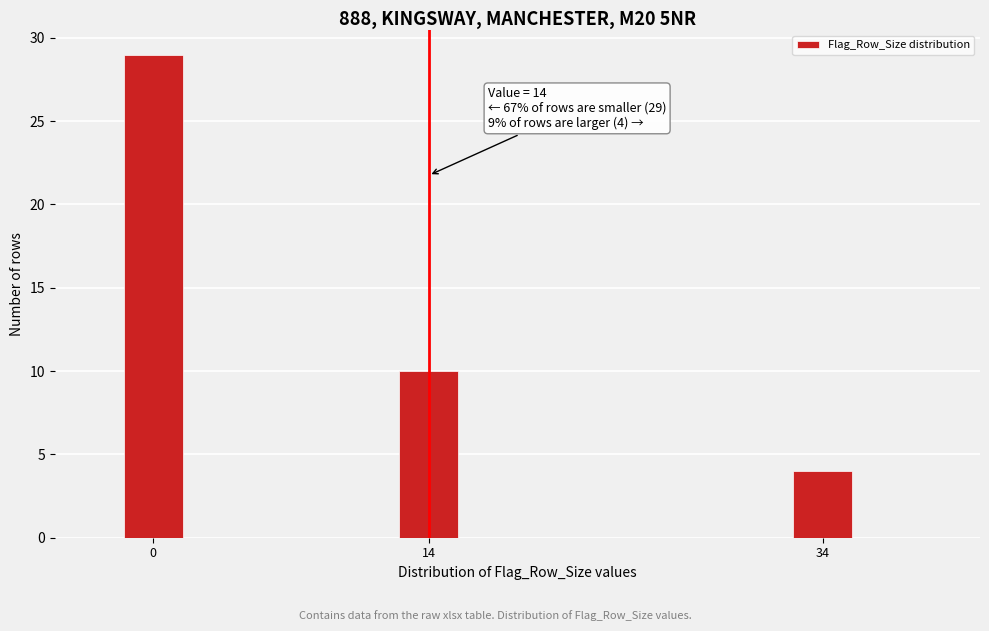

Reading right to left, extract all data points from this chart.

4	10	29